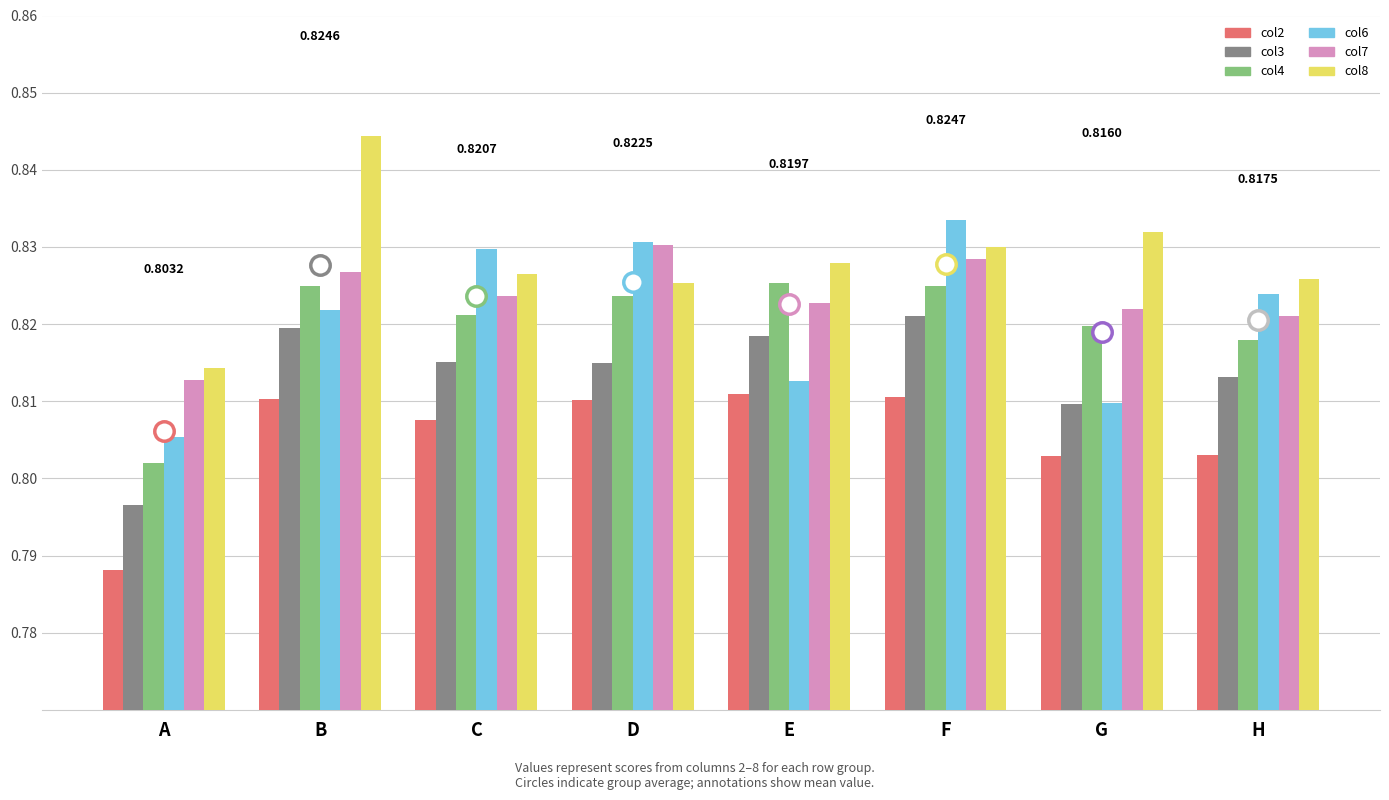

Between E and F, which series saw the biggest shift?

col6